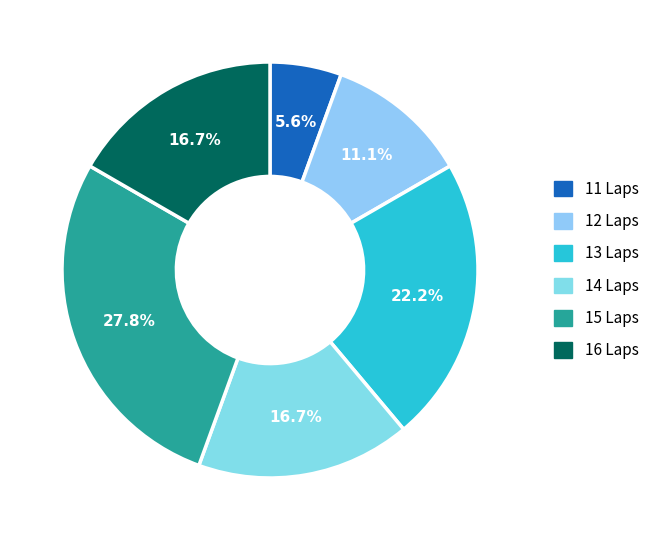

How many segments does this pie chart have?

6